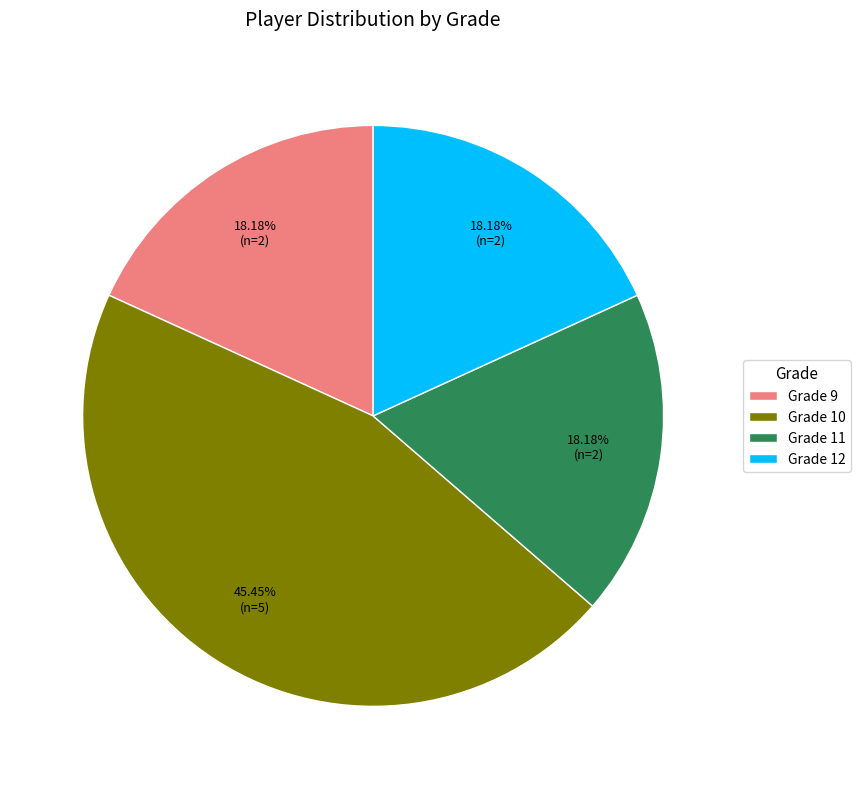

What is the largest slice in the pie chart?

Grade 10